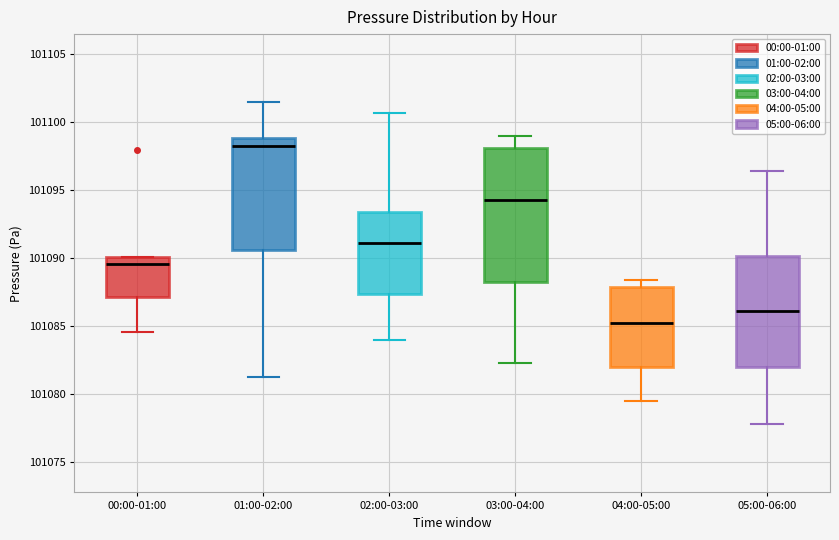

Comparing the boxes themselves (not the whiskers), which one is the tallest?

03:00-04:00